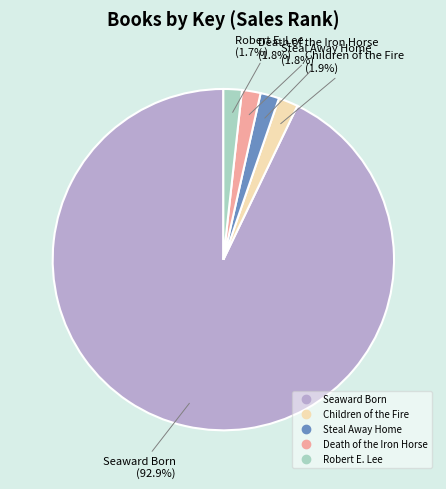

To the nearest percent, what is the combined percentage of Children of the Fire and Death of the Iron Horse?

4%